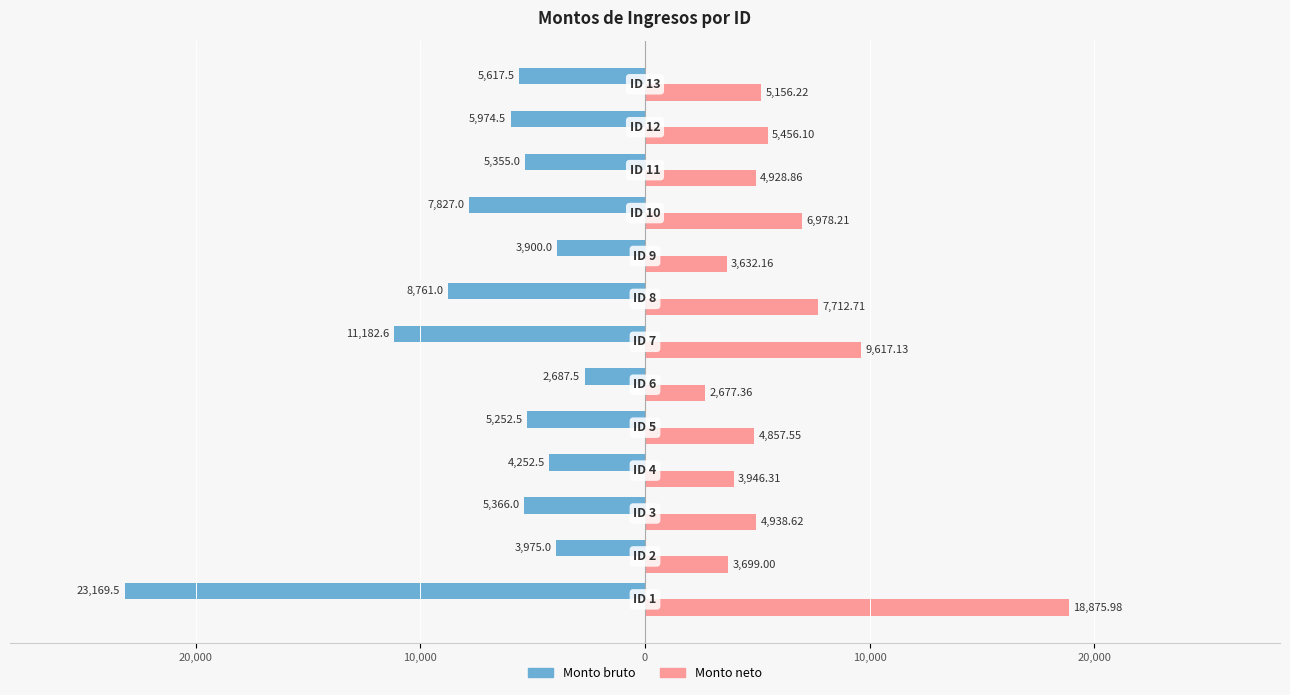

What are all the series names shown in the legend?

Monto bruto, Monto neto